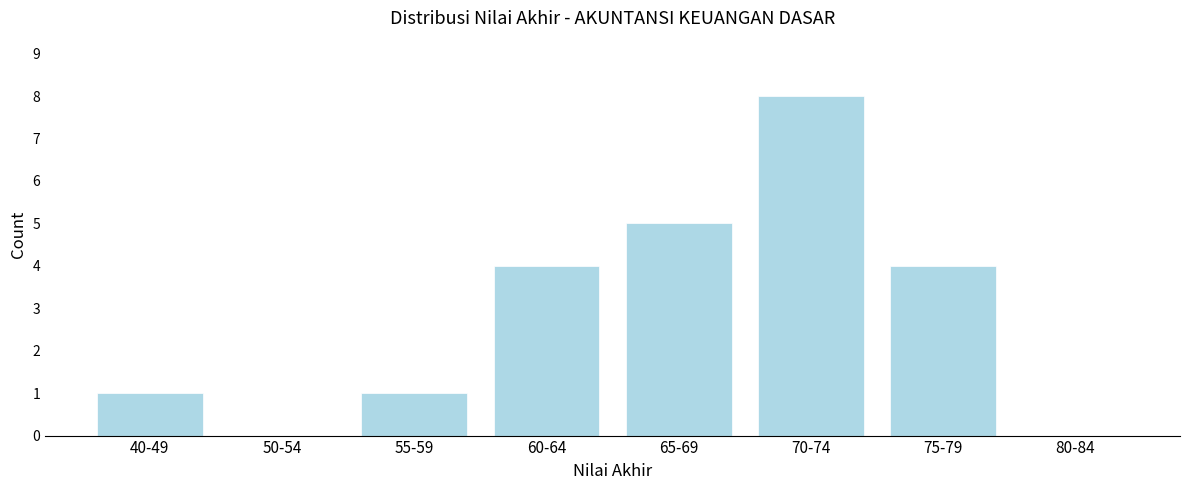

Reading left to right, transcribe all the data shown in this chart.

40-49=1	50-54=0	55-59=1	60-64=4	65-69=5	70-74=8	75-79=4	80-84=0